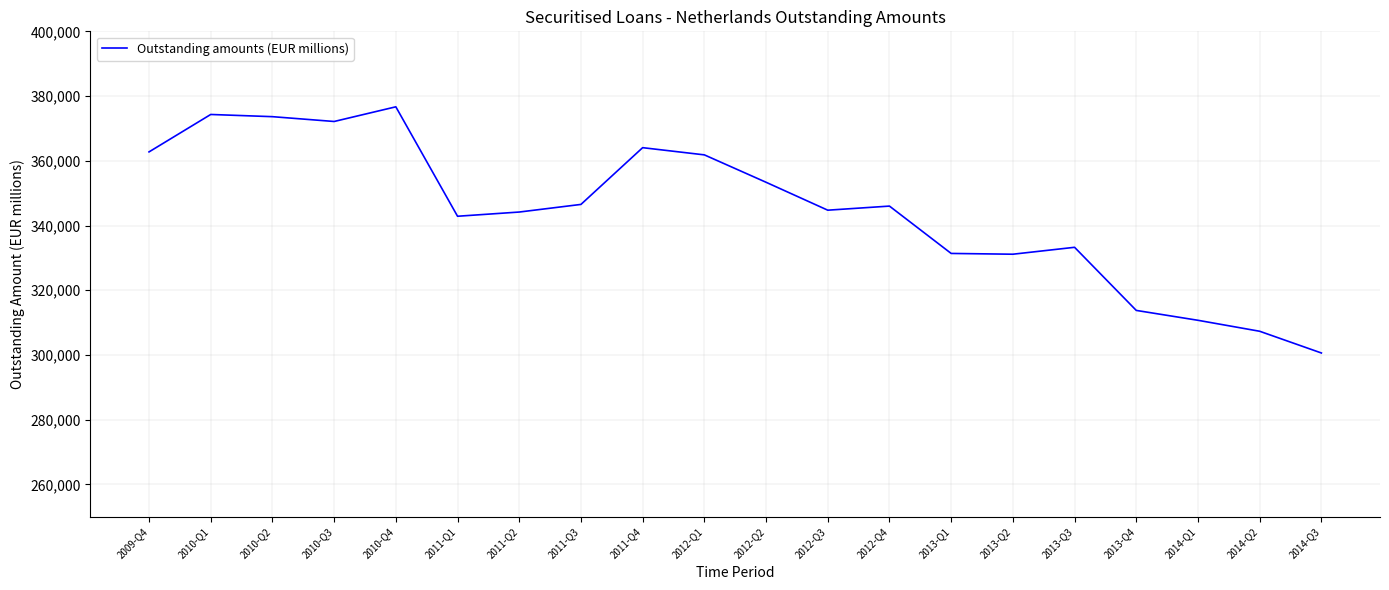

What is the maximum value shown in the chart?

376677